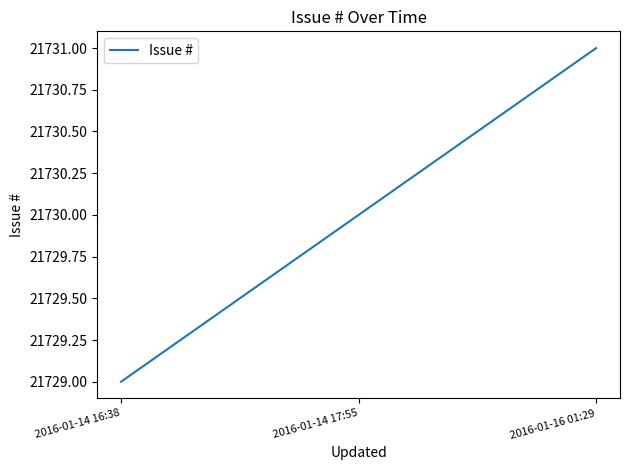

Does the chart display data point markers on the line(s)?

No